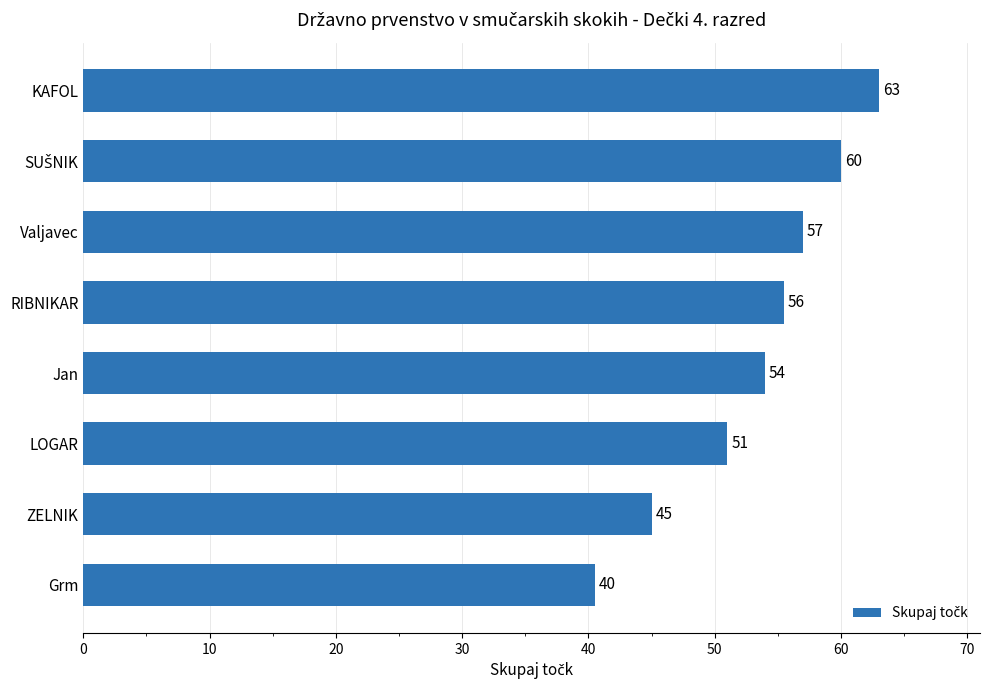

Is it true that the value at ZELNIK is 60.3?

False